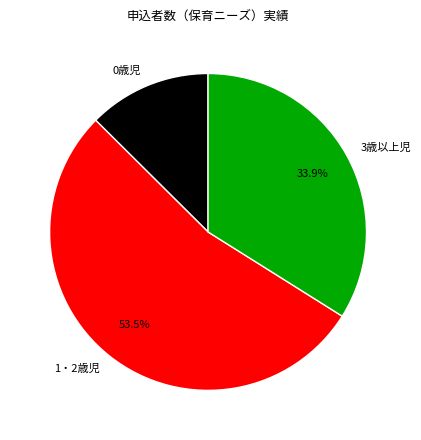

To the nearest percent, what percentage of the pie is 3歳以上児?

34%